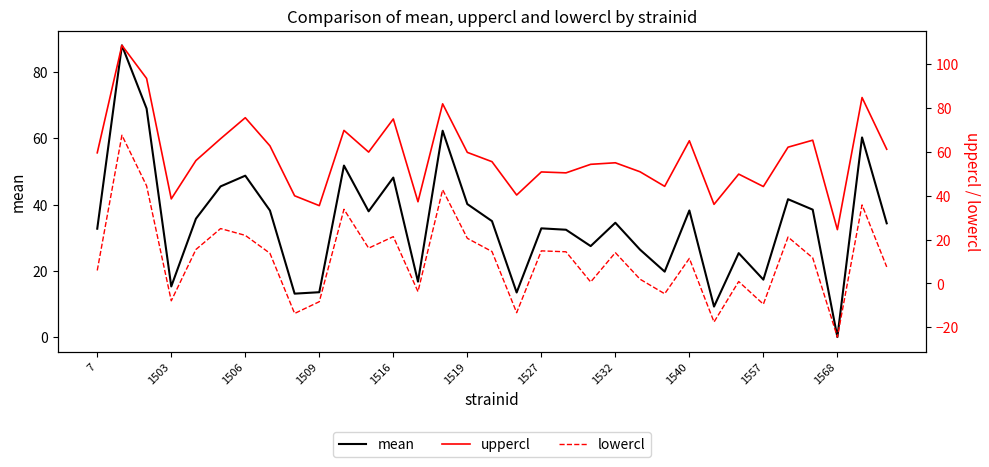

The mean series shows 32.9 at 1527. True or false?

True